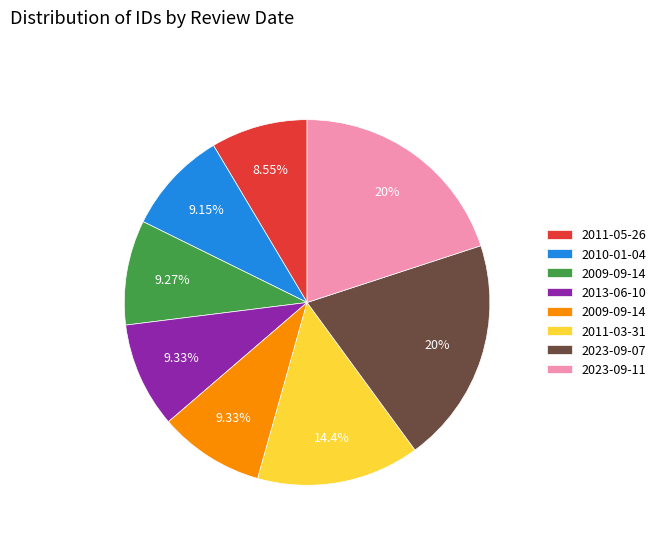

Does any single category account for the majority?

No